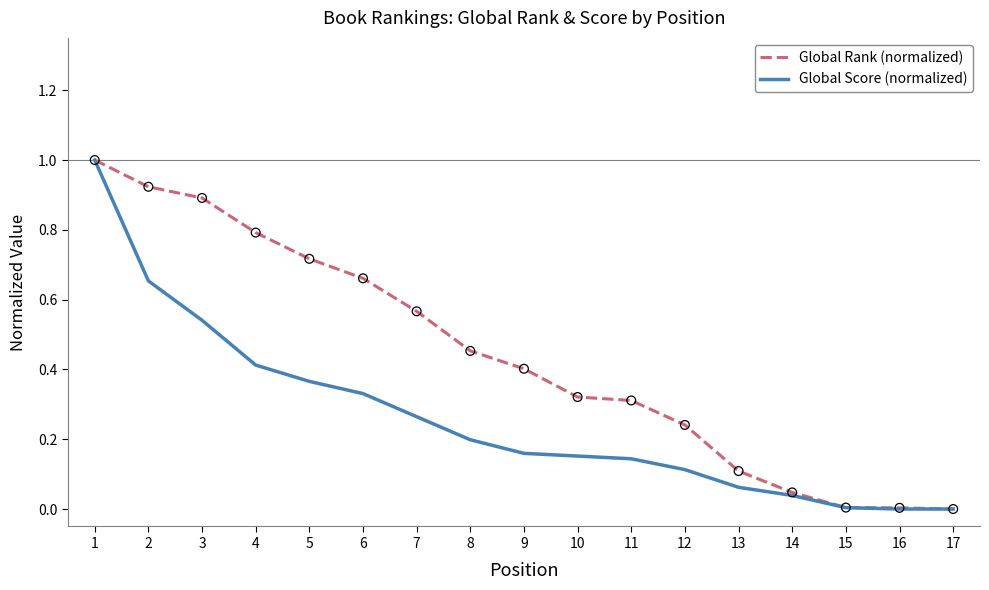

Is the value of Global Rank (normalized) at 13 greater than the value of Global Score (normalized) at 4?

No